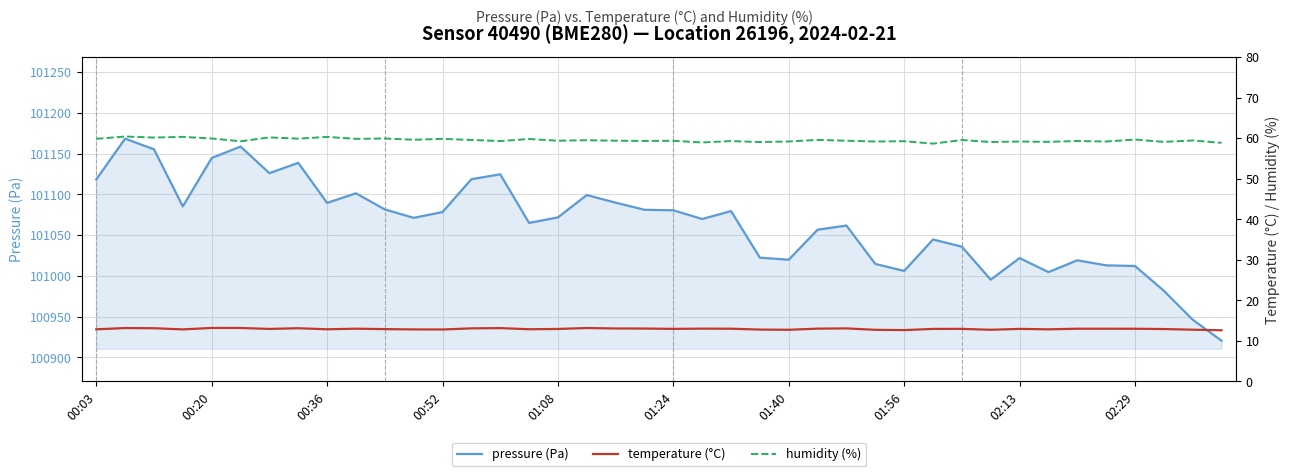

How many values in the pressure (Pa) series are below 101071?

19